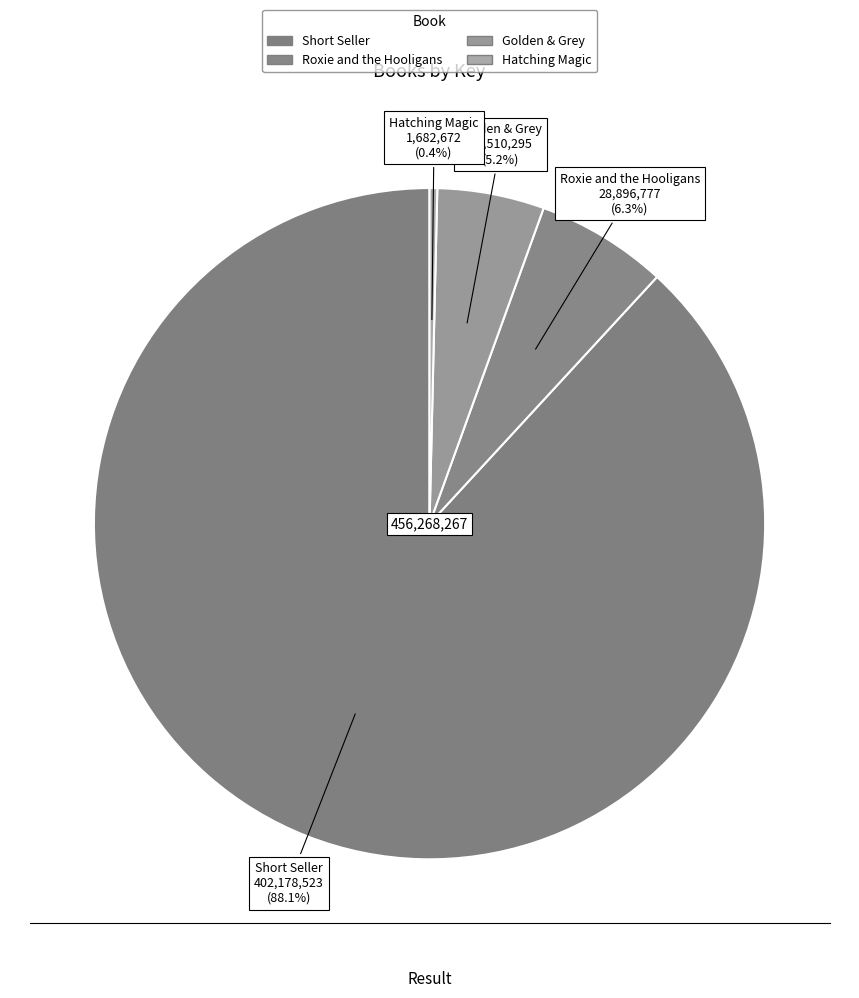

How many segments does this pie chart have?

4